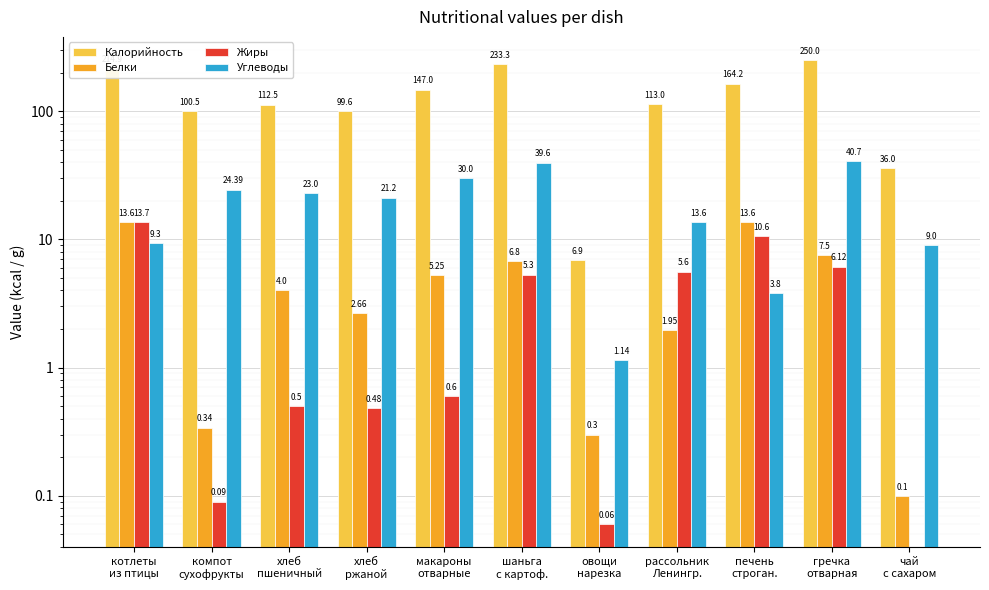

Does the chart contain stacked bars?

No